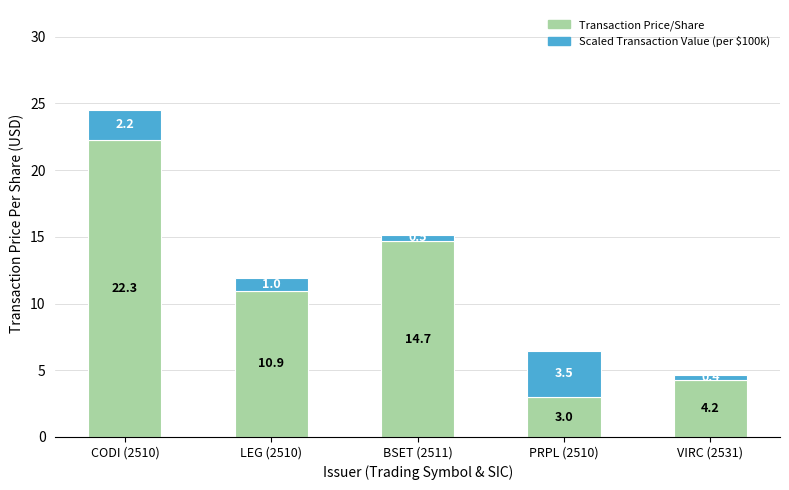

Read the Transaction Price/Share value at PRPL (2510).

3.0